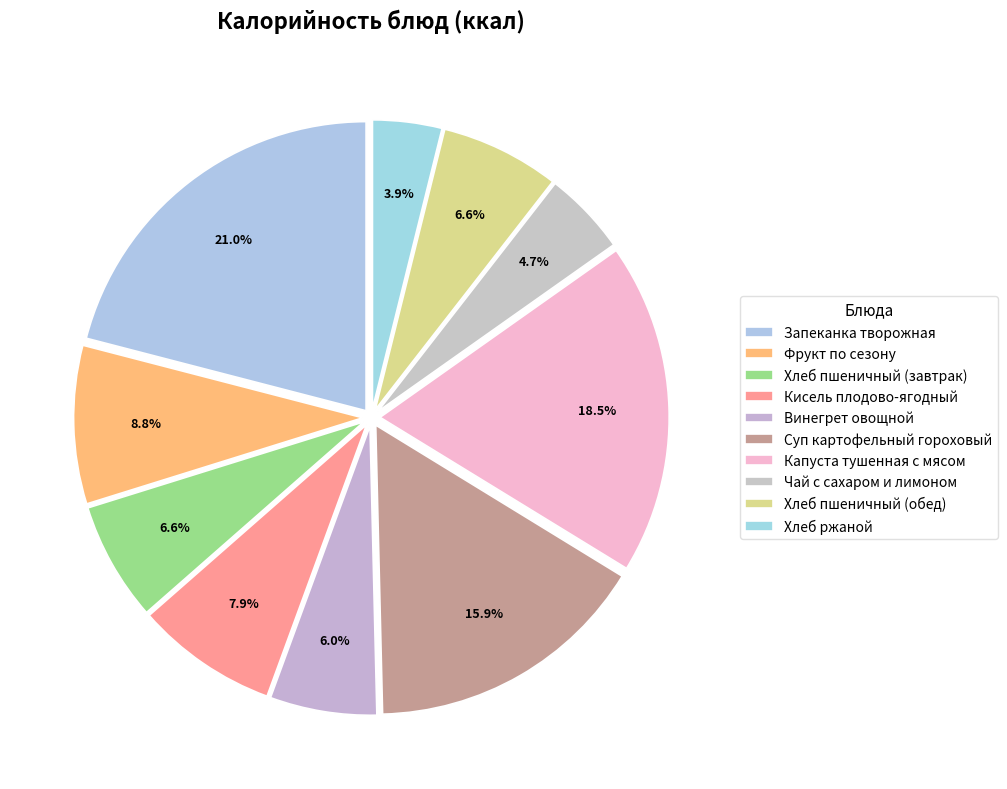

Is Хлеб пшеничный (обед) the majority of the pie?

No